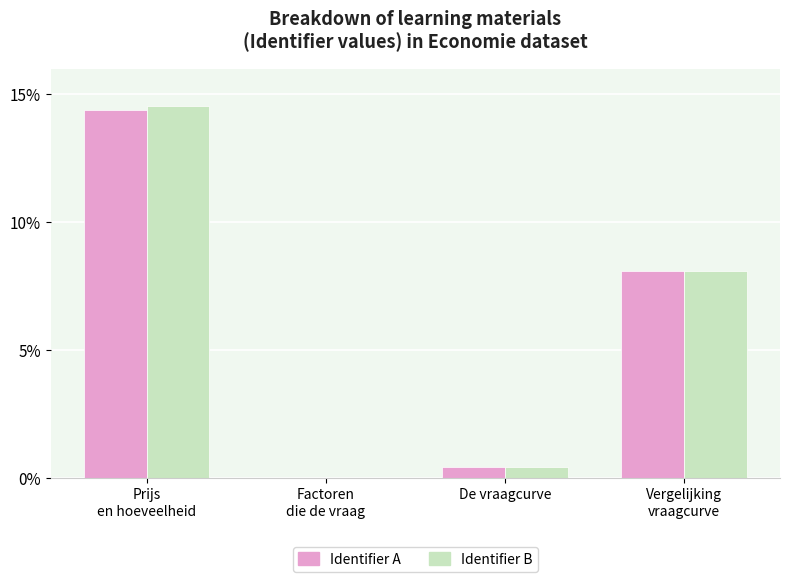

What is the maximum value for Identifier A?

14.4